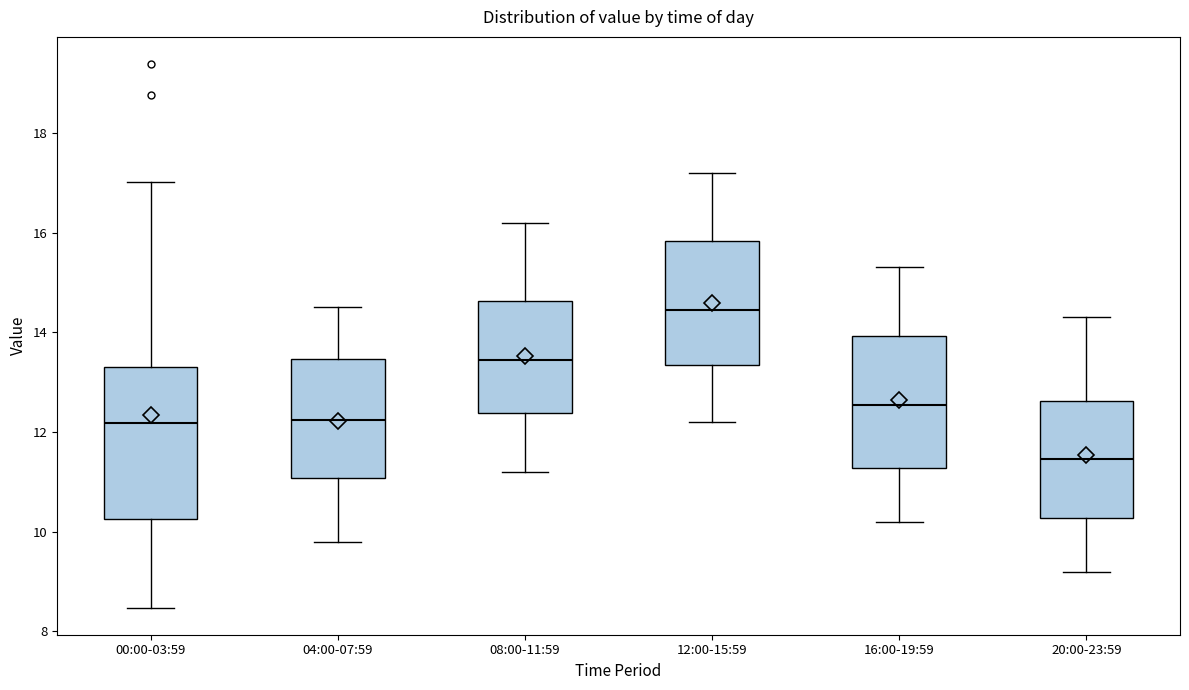

Where is the lower edge of the box for 12:00-15:59 on the y-axis? The values are not printed on the chart, so give them approximately, as read against the axis.

13.4